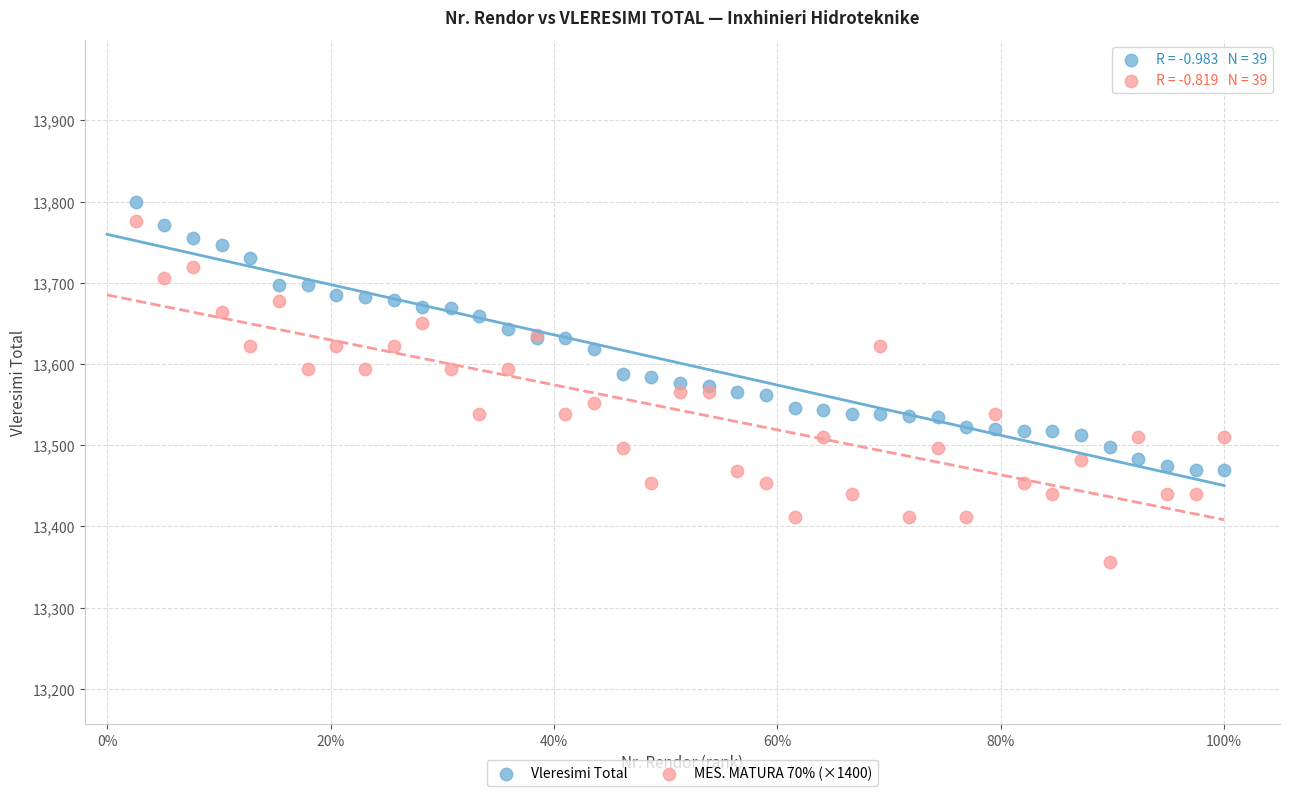

Which series reaches the minimum Y coordinate?

MES. MATURA 70% (×1400)